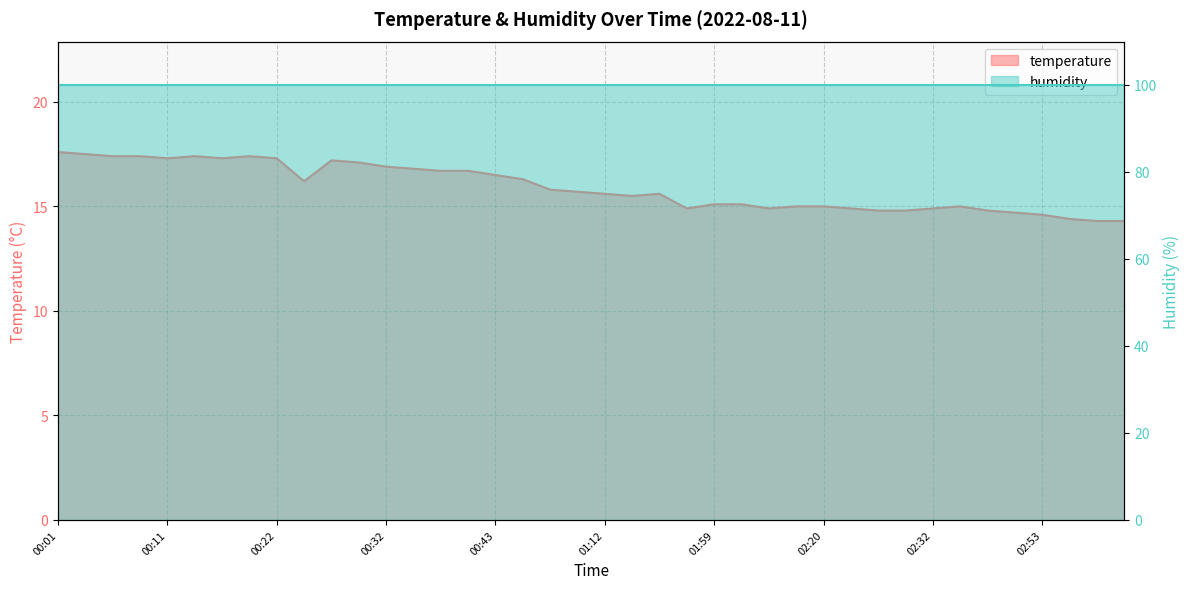

Reading left to right, what are all the values shown in this chart?

00:01=17.6	00:03=17.5	00:06=17.4	00:08=17.4	00:11=17.3	00:14=17.4	00:16=17.3	00:19=17.4	00:22=17.3	00:24=16.2	00:27=17.2	00:30=17.1	00:32=16.9	00:35=16.8	00:38=16.7	00:40=16.7	00:43=16.5	00:49=16.3	01:06=15.8	01:09=15.7	01:12=15.6	01:20=15.5	01:33=15.6	01:48=14.9	01:59=15.1	02:11=15.1	02:14=14.9	02:17=15.0	02:20=15.0	02:23=14.9	02:26=14.8	02:29=14.8	02:32=14.9	02:44=15.0	02:47=14.8	02:49=14.7	02:53=14.6	02:56=14.4	02:58=14.3	03:02=14.3